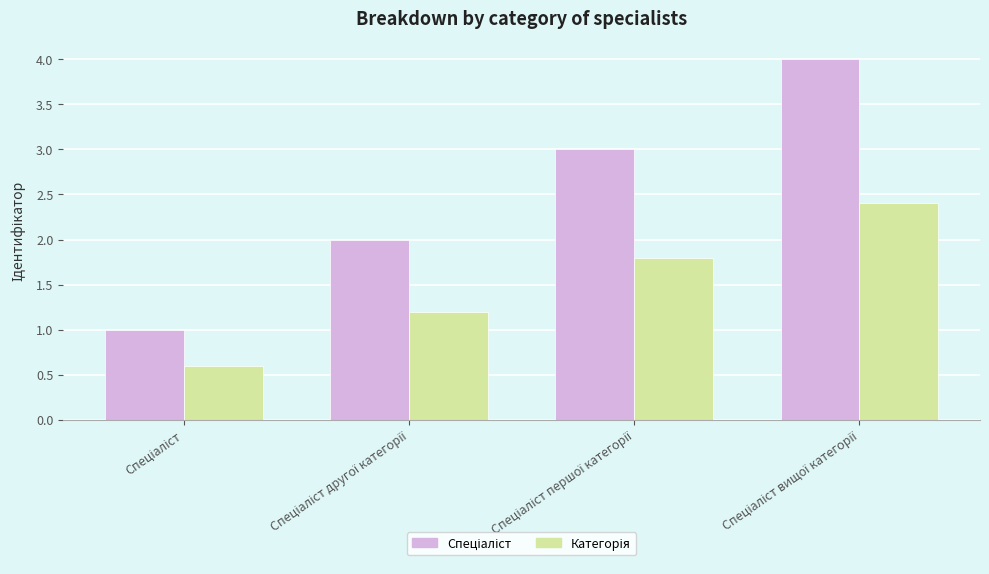

What is the minimum value shown in the chart?

0.6